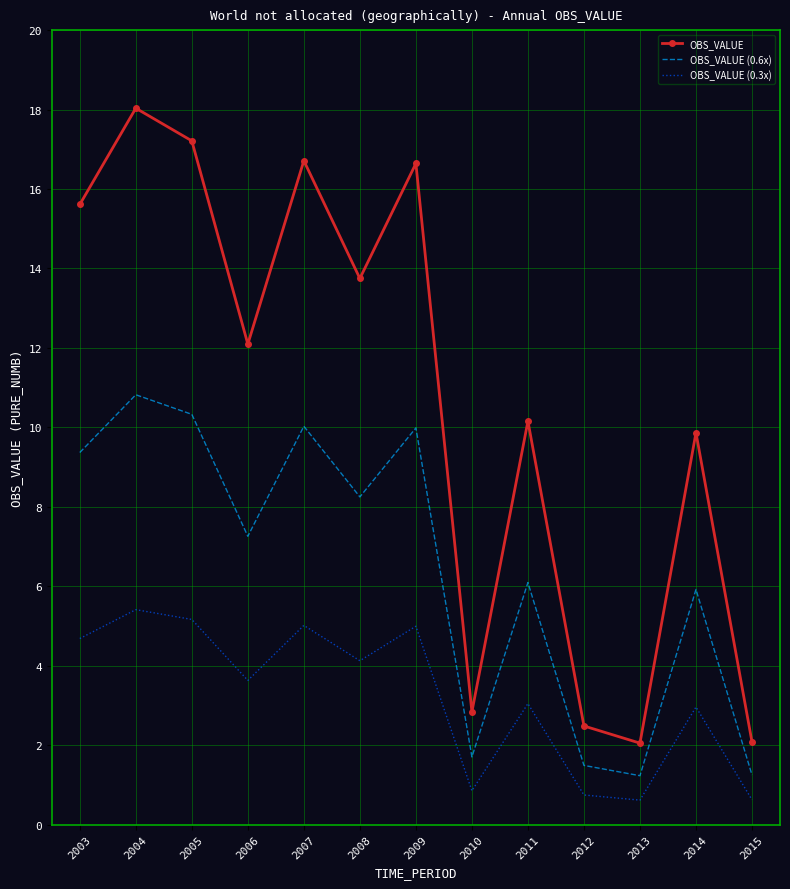

What value does the OBS_VALUE (0.6x) series have at 2006?

7.3